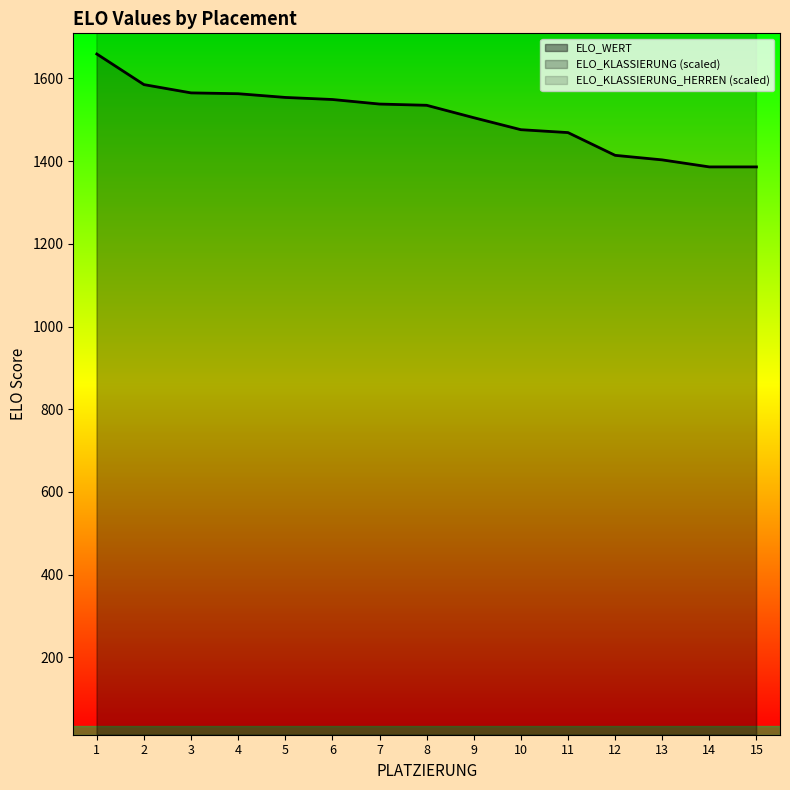

Does the chart display data point markers on the line(s)?

No